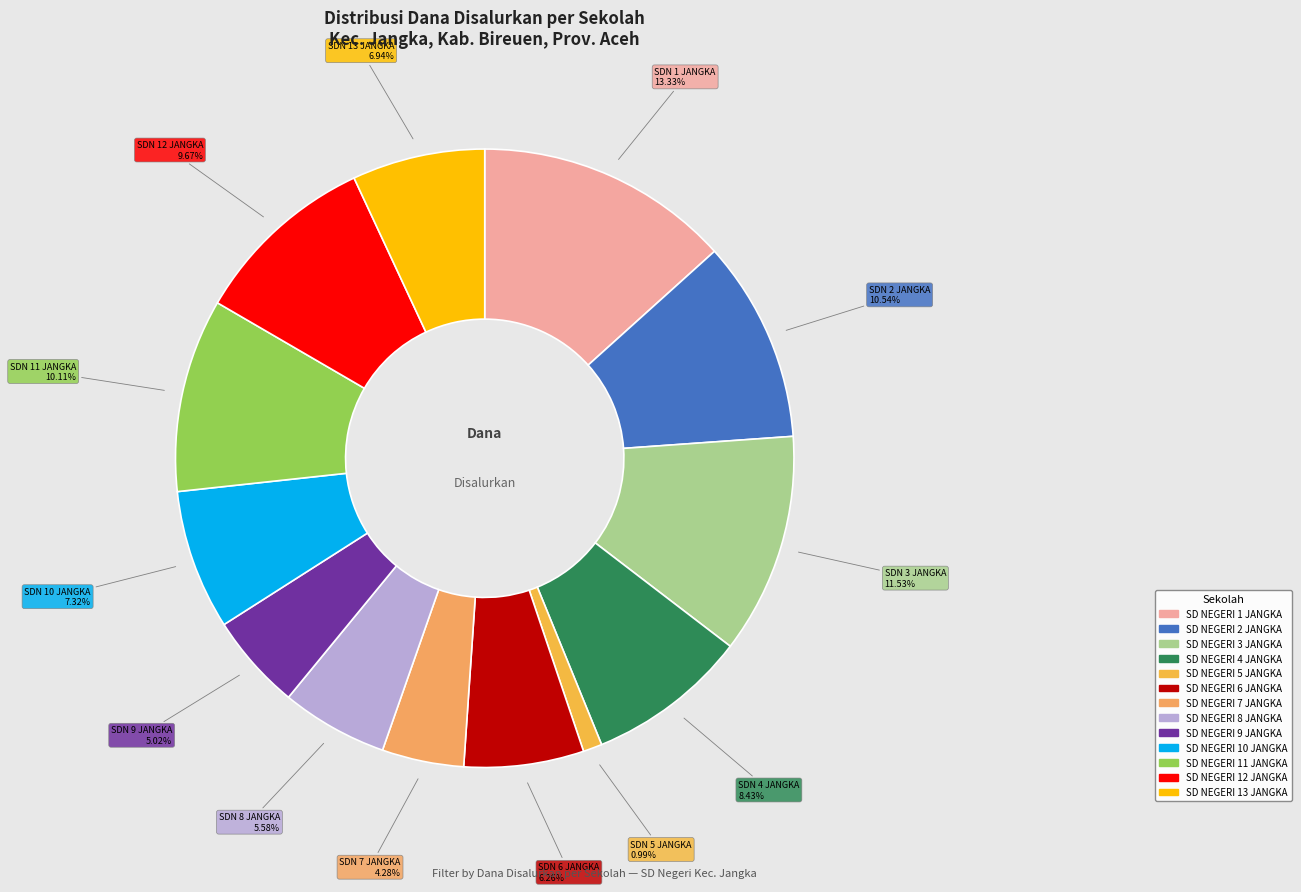

To the nearest percent, what is the average slice percentage?

8%